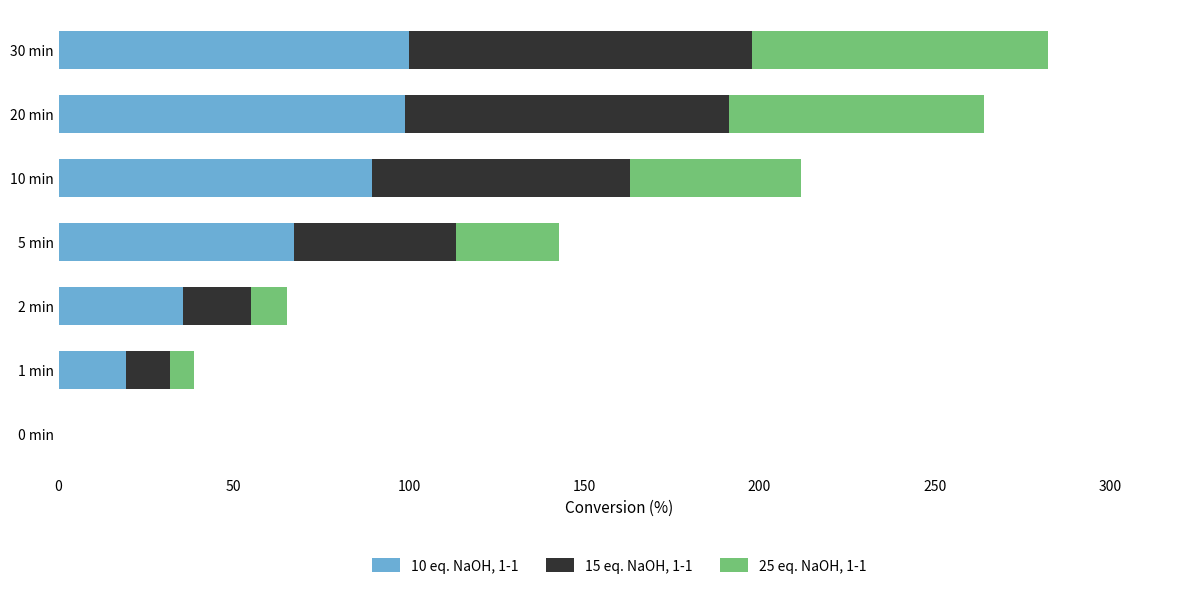

What is the sum of all 10 eq. NaOH, 1-1 values?

410.2